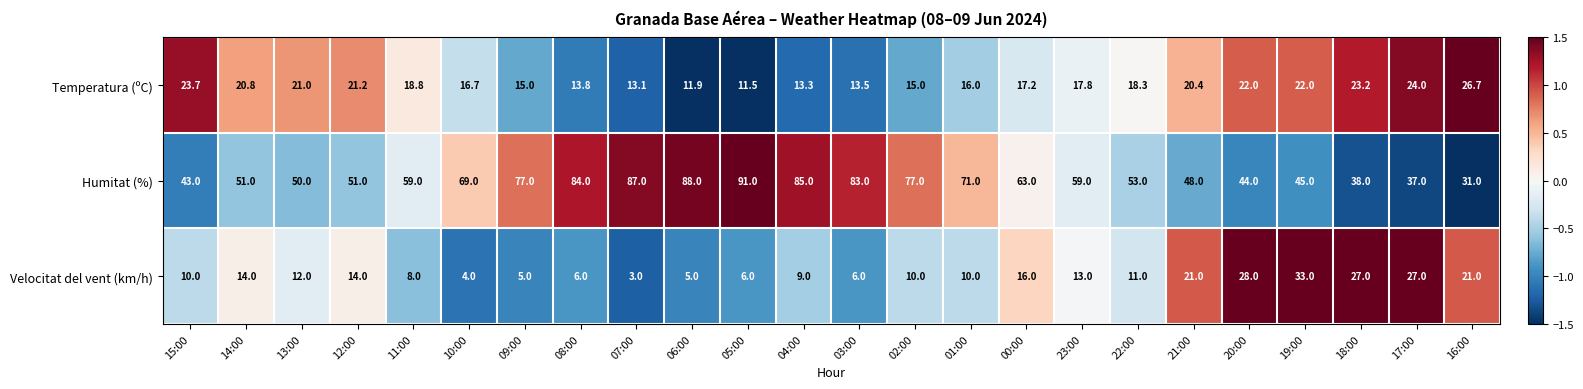

Read the Temperatura (ºC) value at 06:00.

11.9